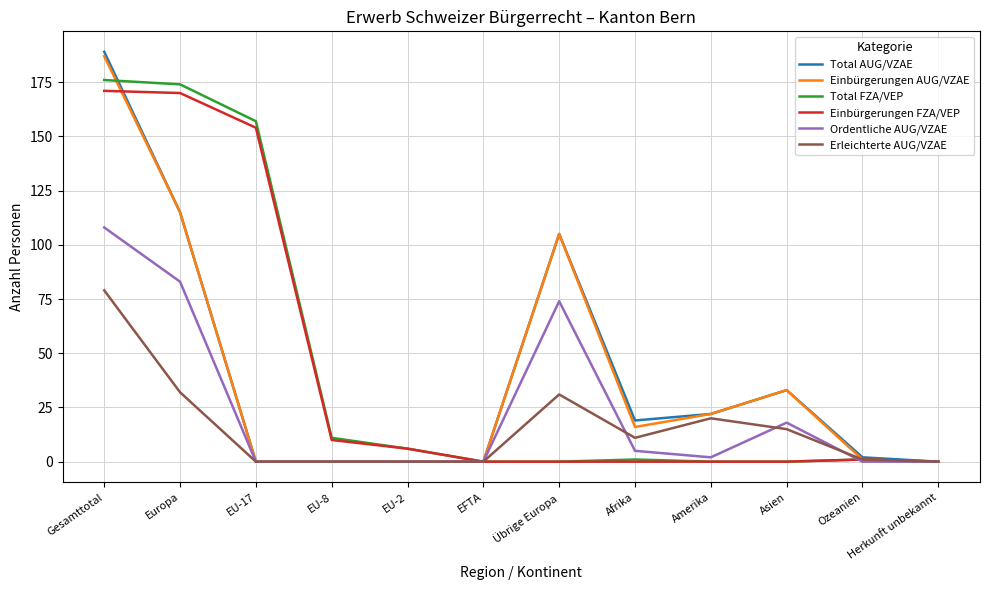

Which series has the largest range (max minus min)?

Total AUG/VZAE